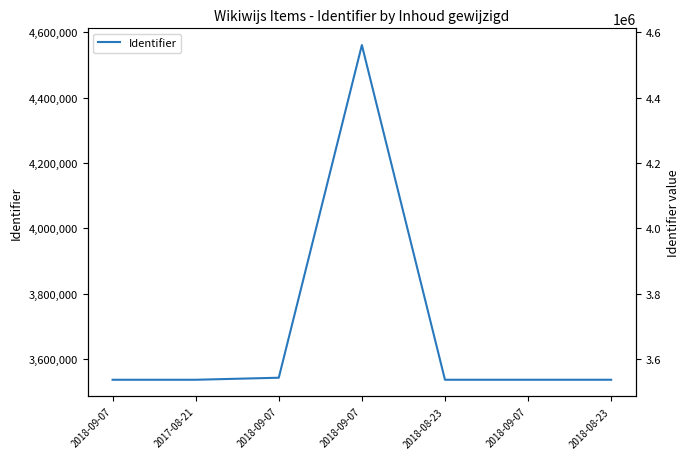

Which label corresponds to the largest value in the chart?

2018-09-07